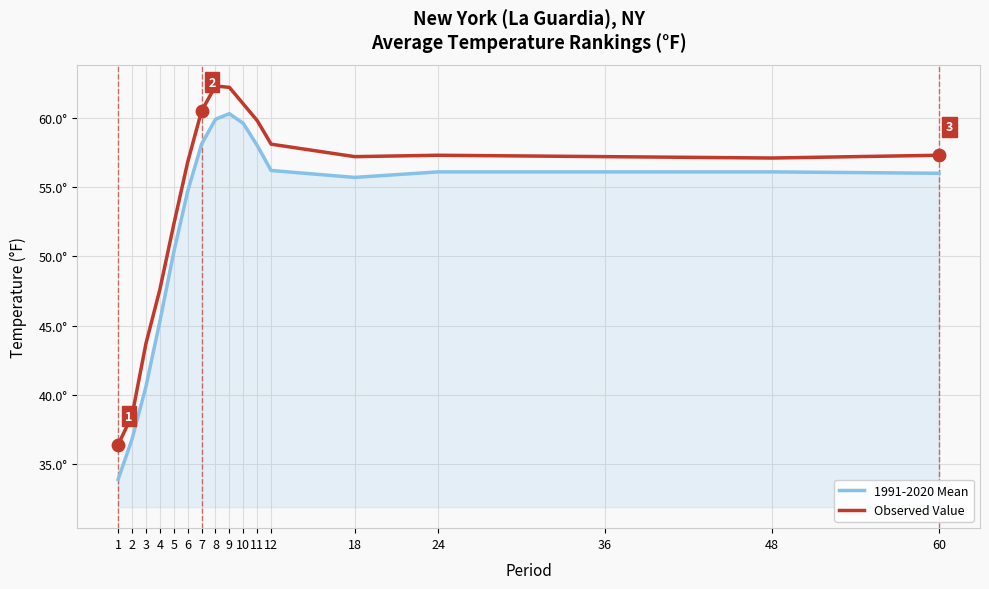

At which category is the sum across all series the highest?

9